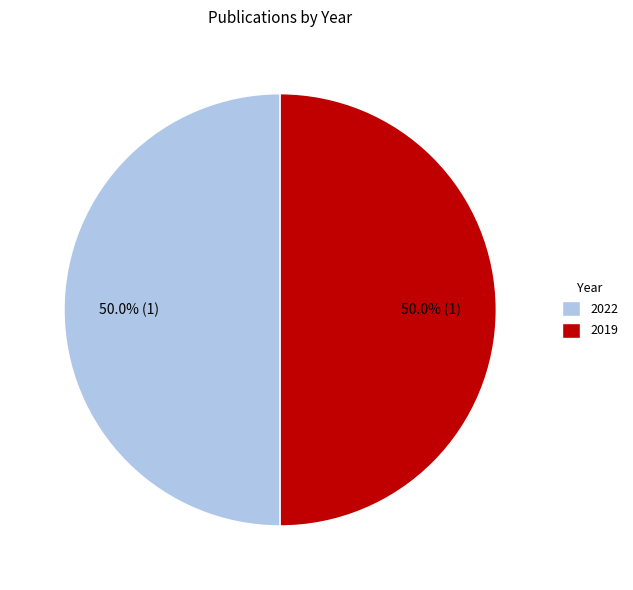

What portion of the pie excludes 2022?

50.0%